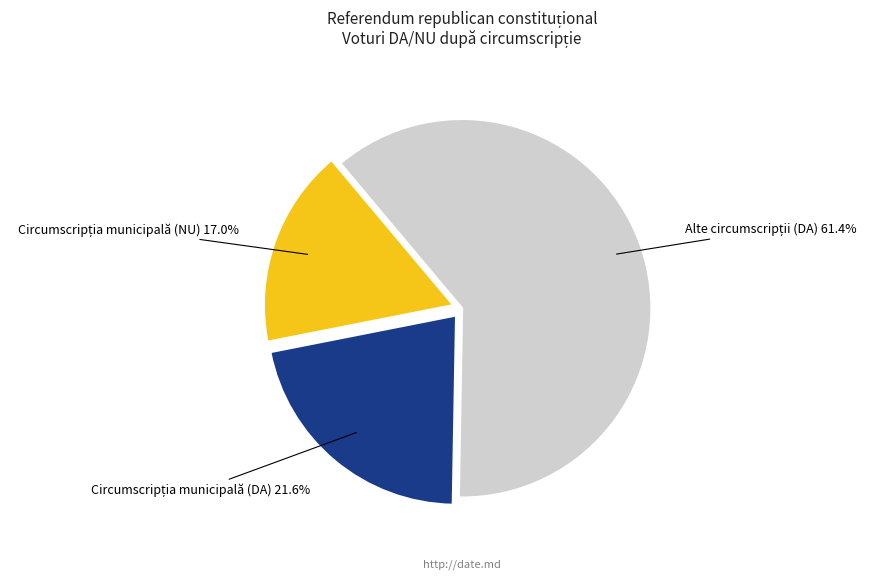

Is there any slice that represents more than half of the pie?

Yes